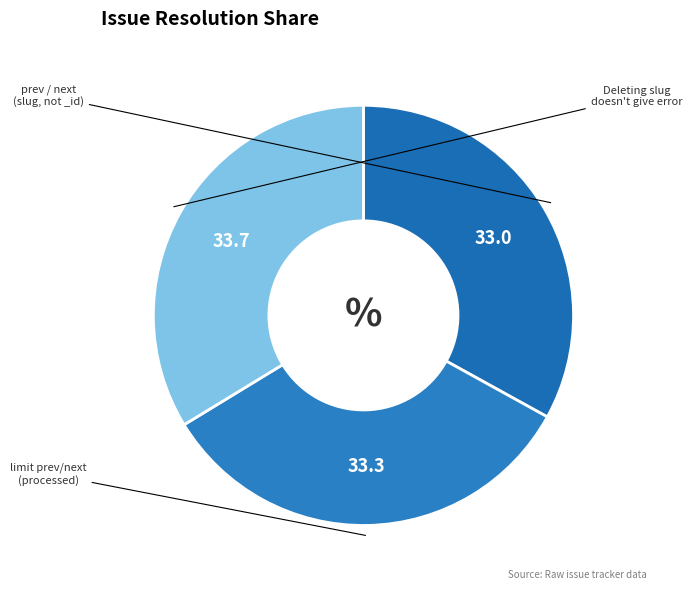

How many slices are in this pie chart?

3